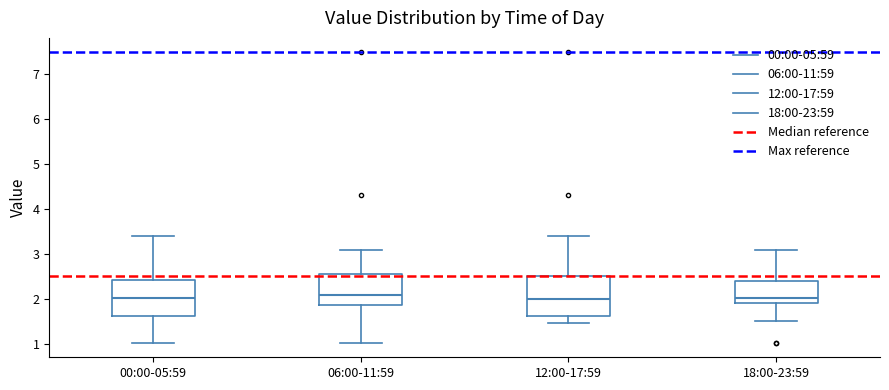

Reading left to right, read every box against the y-axis: the position of its median line, the range the box covers, and the ends of its whiskers. The values are not printed on the chart, so give them approximately, as read against the axis.

00:00-05:59: median 2.0, box 1.6 to 2.4, whiskers 1.0 to 3.4
06:00-11:59: median 2.1, box 1.9 to 2.5, whiskers 1.0 to 3.1
12:00-17:59: median 2.0, box 1.6 to 2.5, whiskers 1.5 to 3.4
18:00-23:59: median 2.0, box 1.9 to 2.4, whiskers 1.5 to 3.1